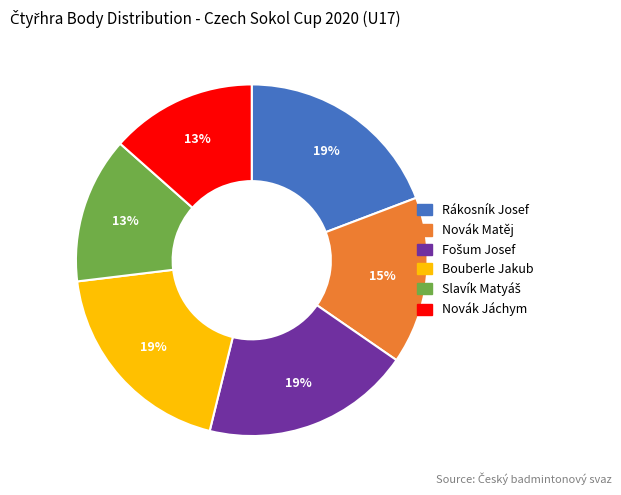

To the nearest percent, what is the difference between the largest and smallest slice percentages?

6%